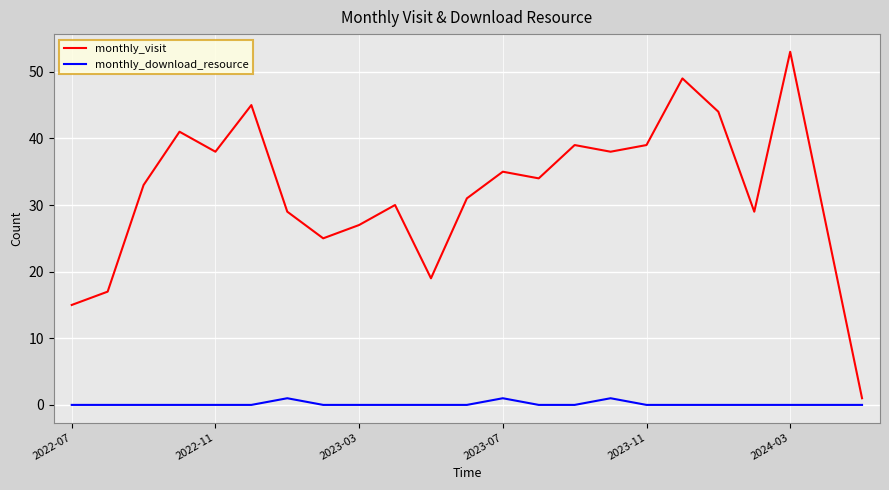

What is the difference between the maximum and minimum values in the monthly_visit series?

52